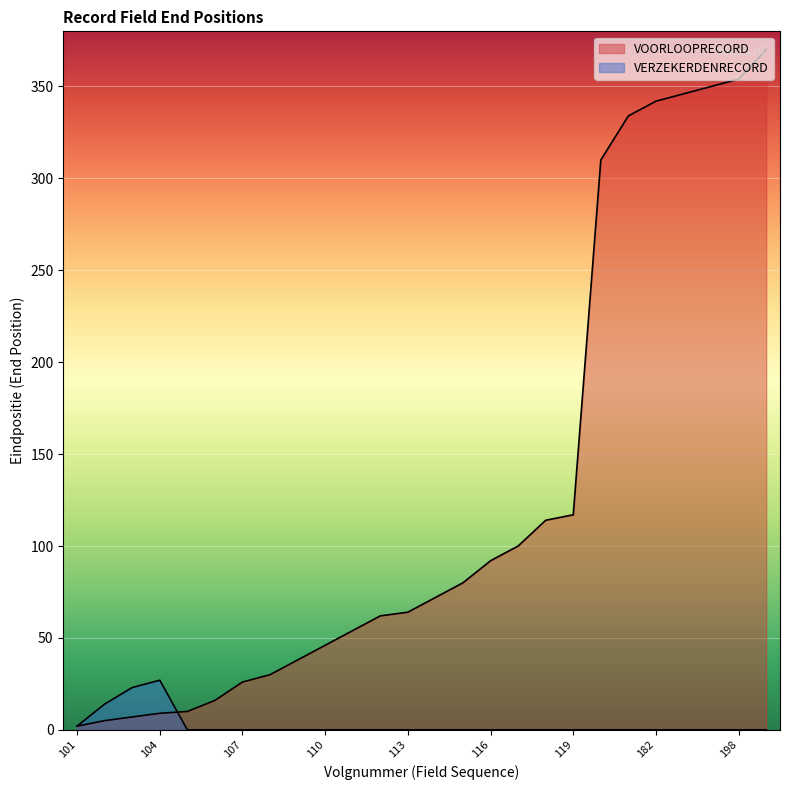

Reading left to right, extract all data points from this chart.

VOORLOOPRECORD: 101=2	102=5	103=7	104=9	105=10	106=16	107=26	108=30	109=38	110=46	111=54	112=62	113=64	114=72	115=80	116=92	117=100	118=114	119=117	180=310	181=334	182=342	196=346	197=350	198=354	199=370
VERZEKERDENRECORD: 101=2	102=14	103=23	104=27	105=0	106=0	107=0	108=0	109=0	110=0	111=0	112=0	113=0	114=0	115=0	116=0	117=0	118=0	119=0	180=0	181=0	182=0	196=0	197=0	198=0	199=0